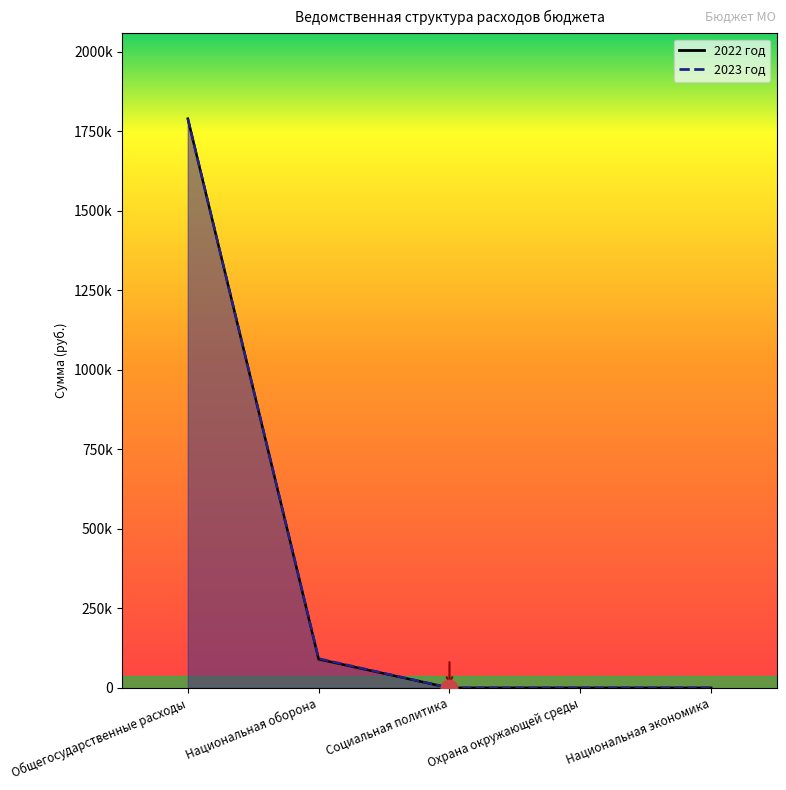

At how many categories does at least one series exceed 1357089?

1